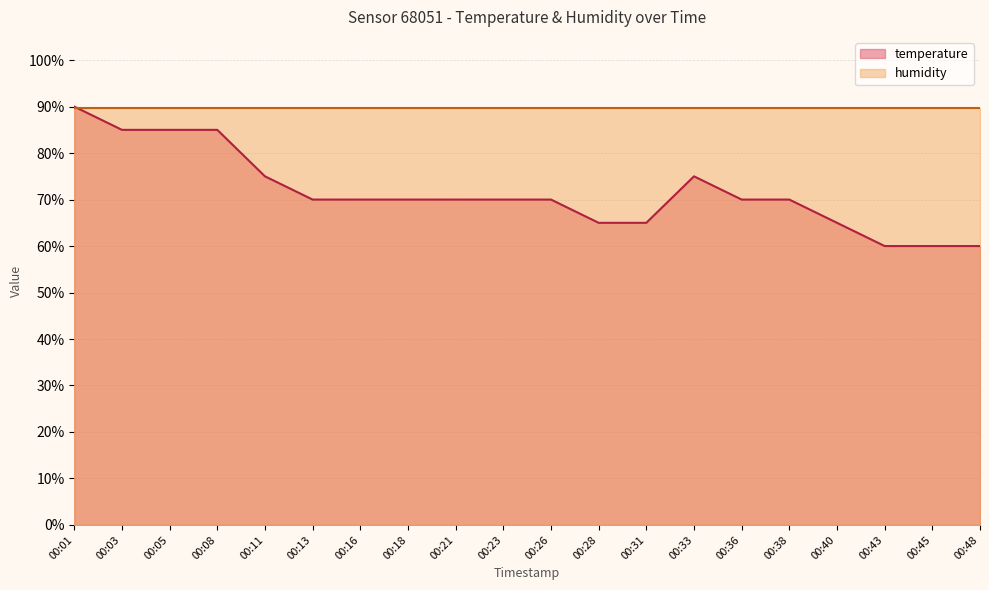

Rank the categories by value from lowest to highest.

00:43, 00:45, 00:48, 00:28, 00:31, 00:40, 00:13, 00:16, 00:18, 00:21, 00:23, 00:26, 00:36, 00:38, 00:11, 00:33, 00:03, 00:05, 00:08, 00:01